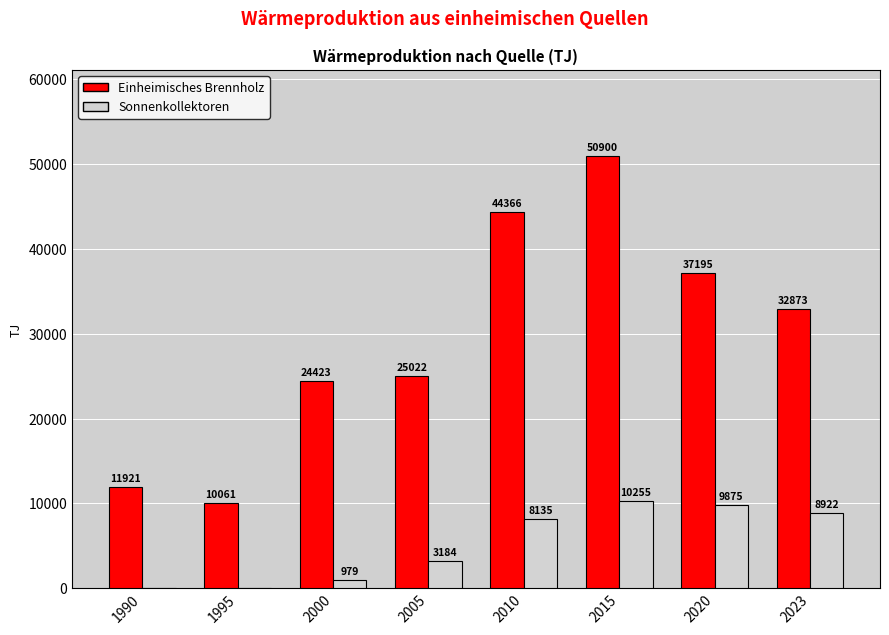

What is the sum of all Einheimisches Brennholz values?

236761